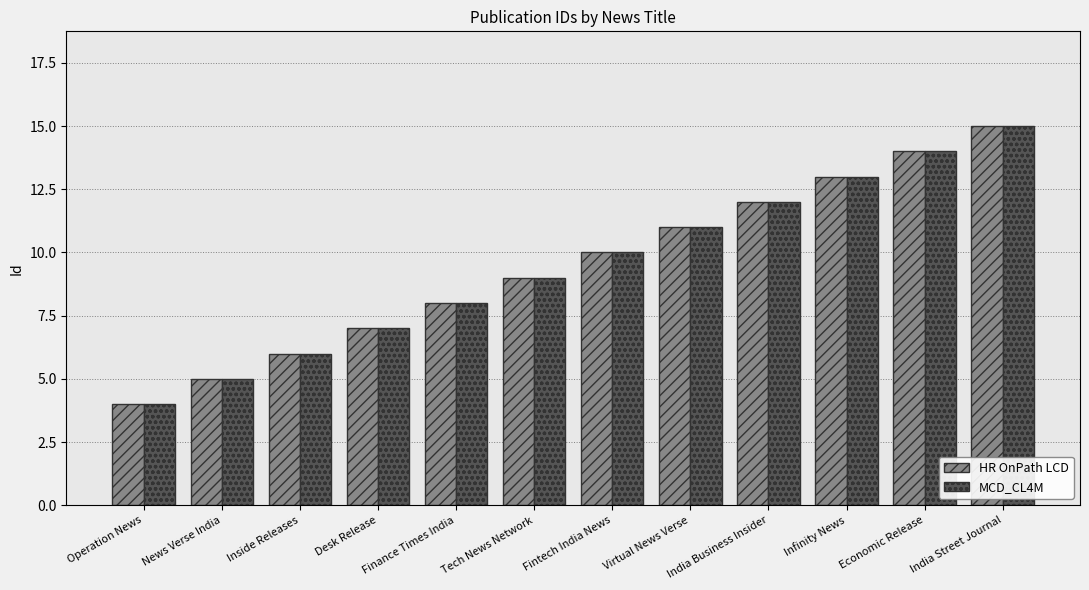

How many groups of bars are there?

12